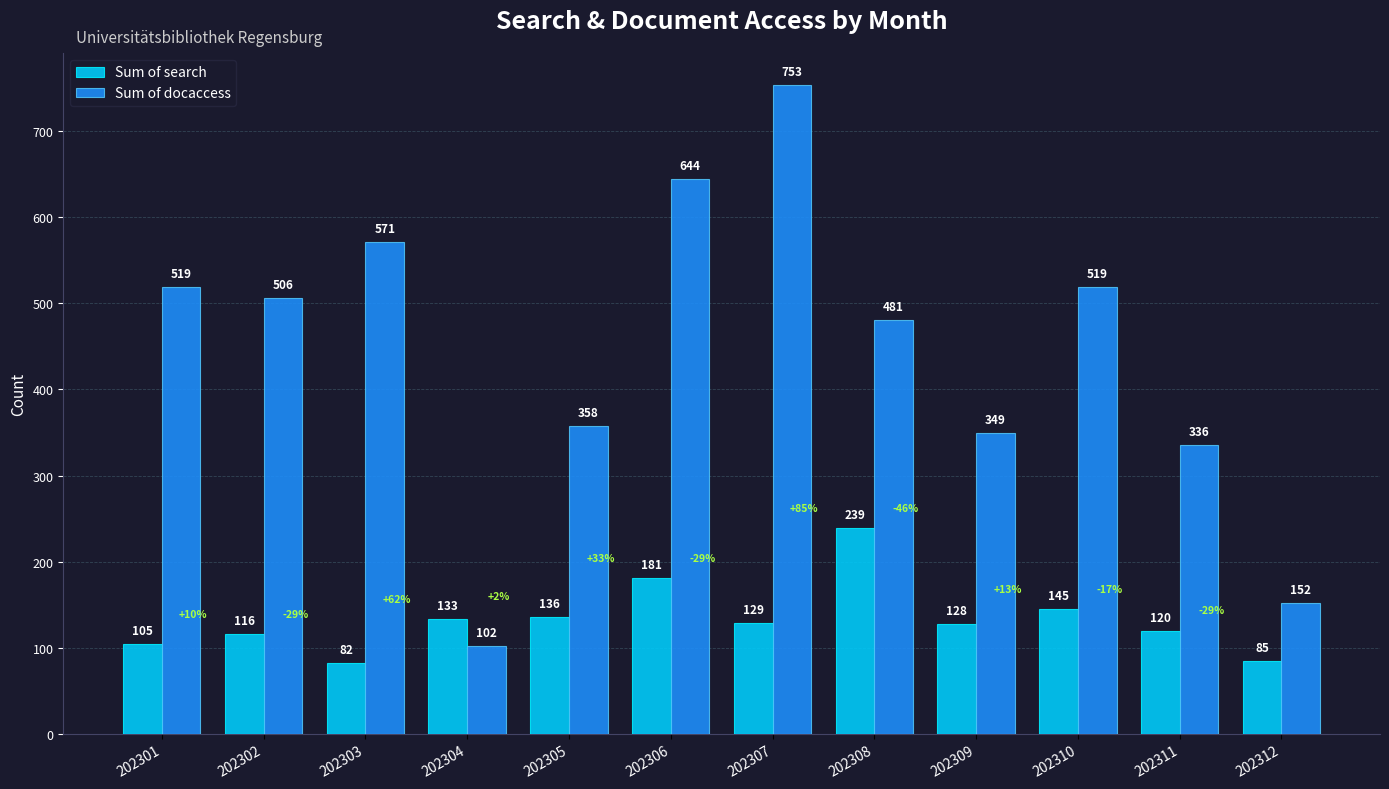

How many bars are there in total?

24